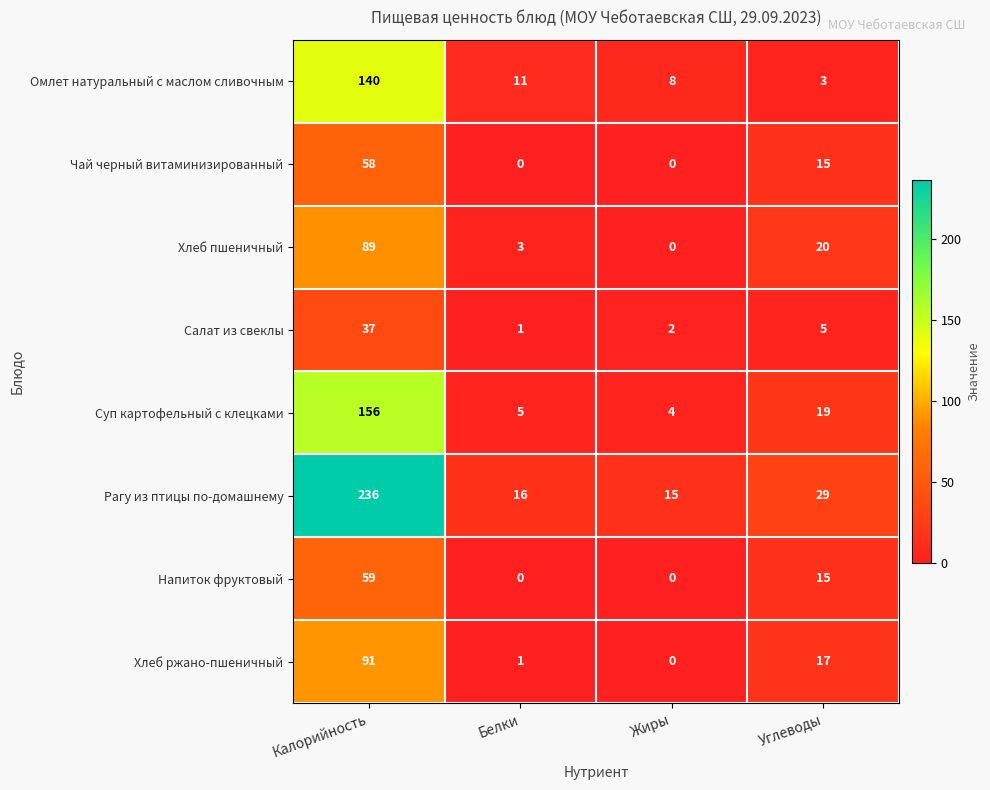

Which series has the largest total across all categories?

Рагу из птицы по-домашнему